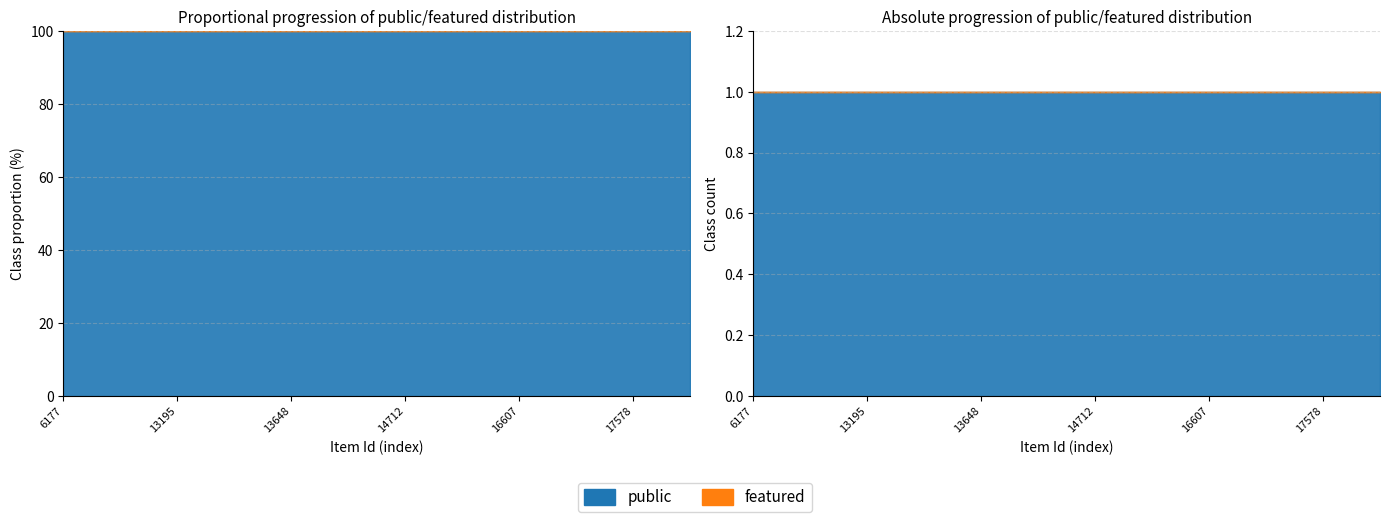

Reading right to left, extract all data points from this chart.

public: 1	1	1	1	1	1	1	1	1	1	1	1
featured: 0	0	0	0	0	0	0	0	0	0	0	0